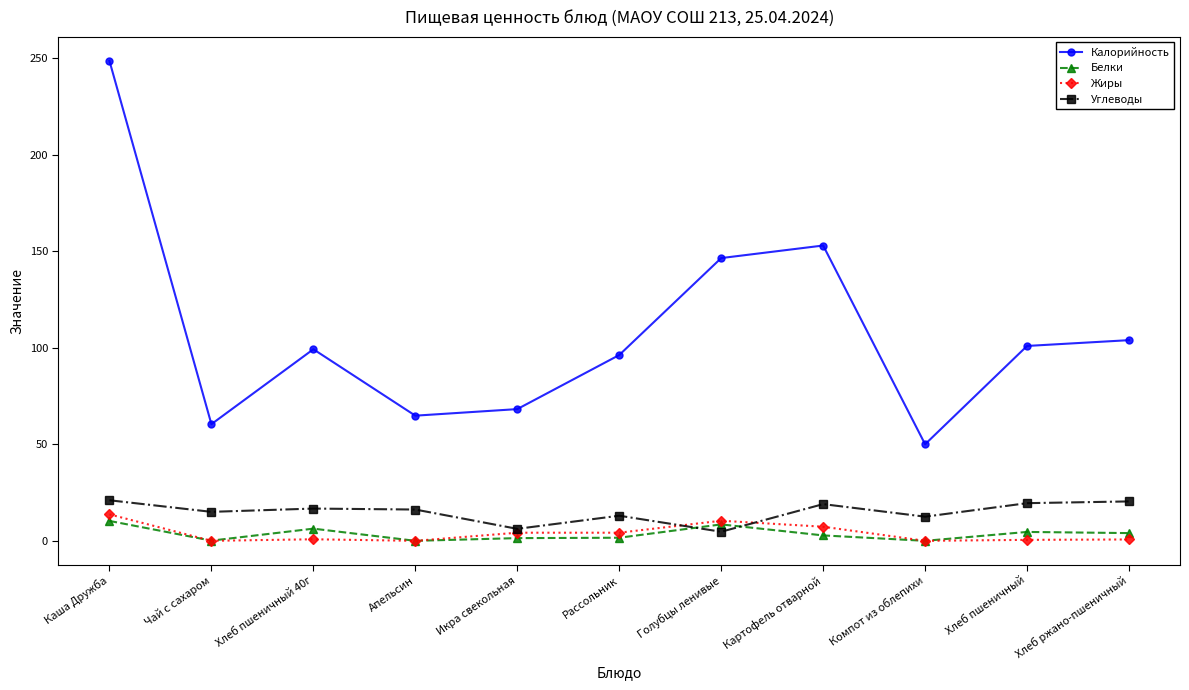

At how many categories does at least one series exceed 128?

3